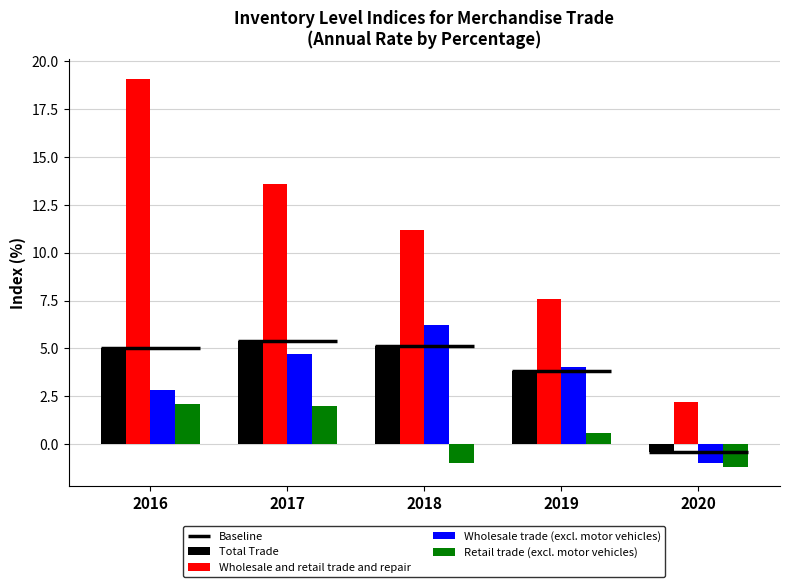

What is the maximum value shown in the chart?

19.1